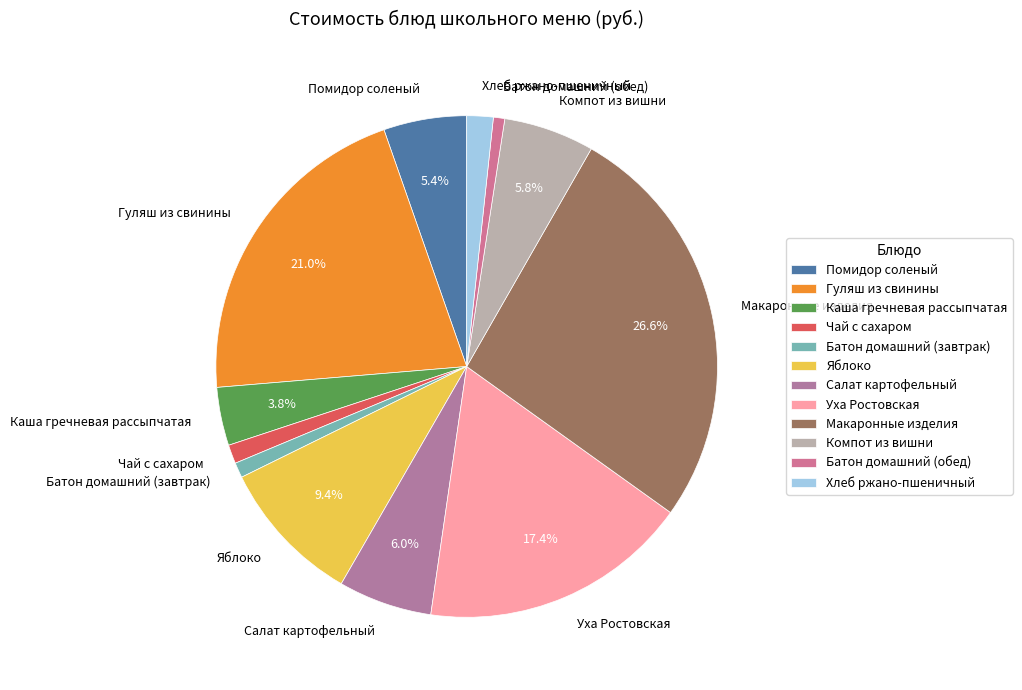

Which slice is the largest?

Макаронные изделия